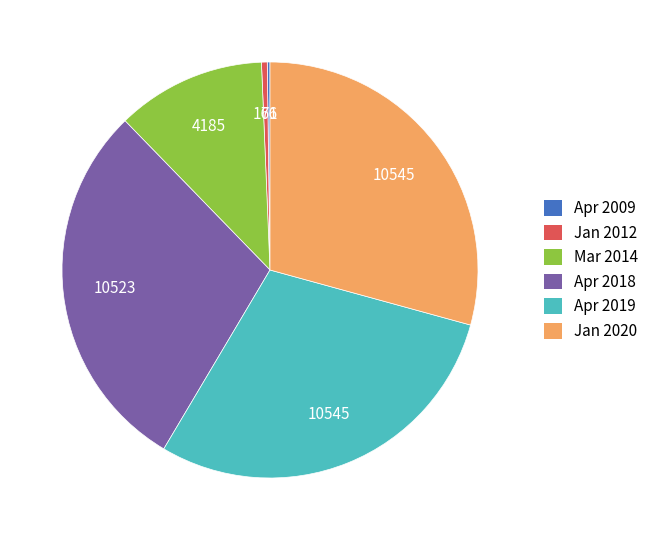

What is the ratio of the value at Apr 2018 to the value at Jan 2020?

1.0